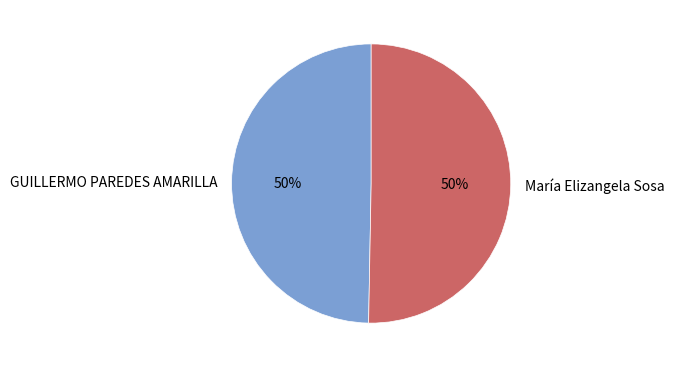

What is the ratio of the value at GUILLERMO PAREDES AMARILLA to the value at María Elizangela Sosa?

1.0